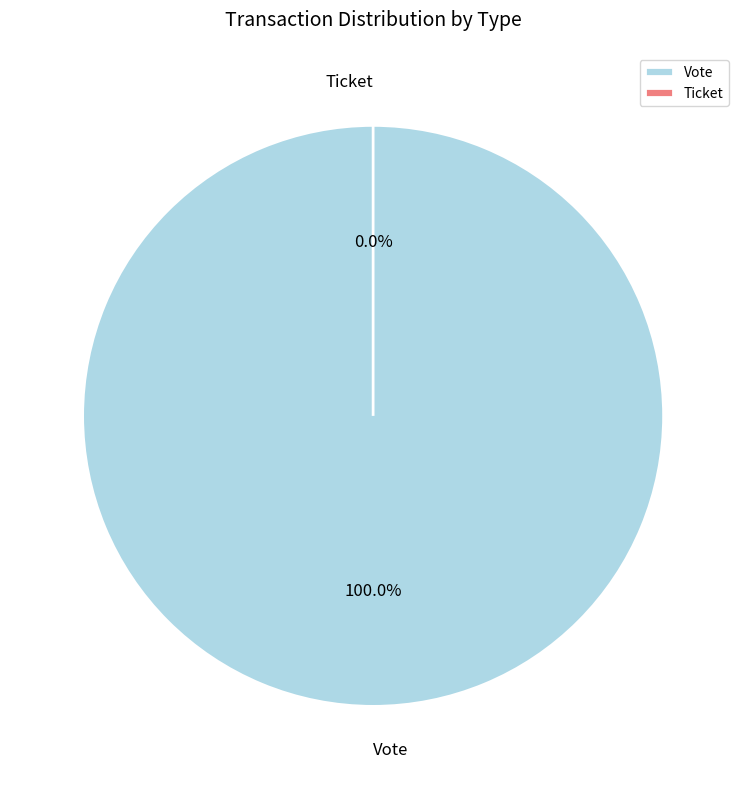

Is it true that Vote is 99% of the pie?

False